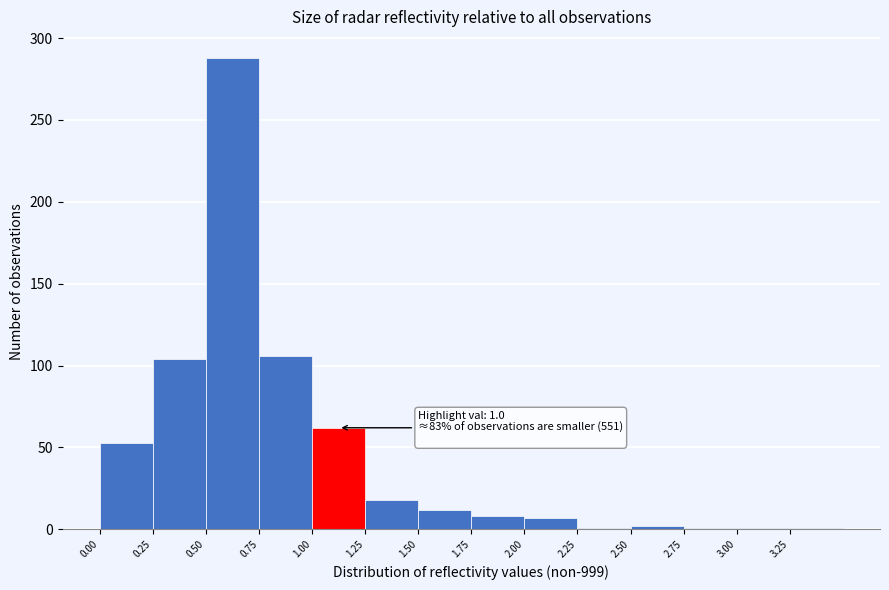

Which range on the x-axis has the tallest bar?

0.50 to 0.75